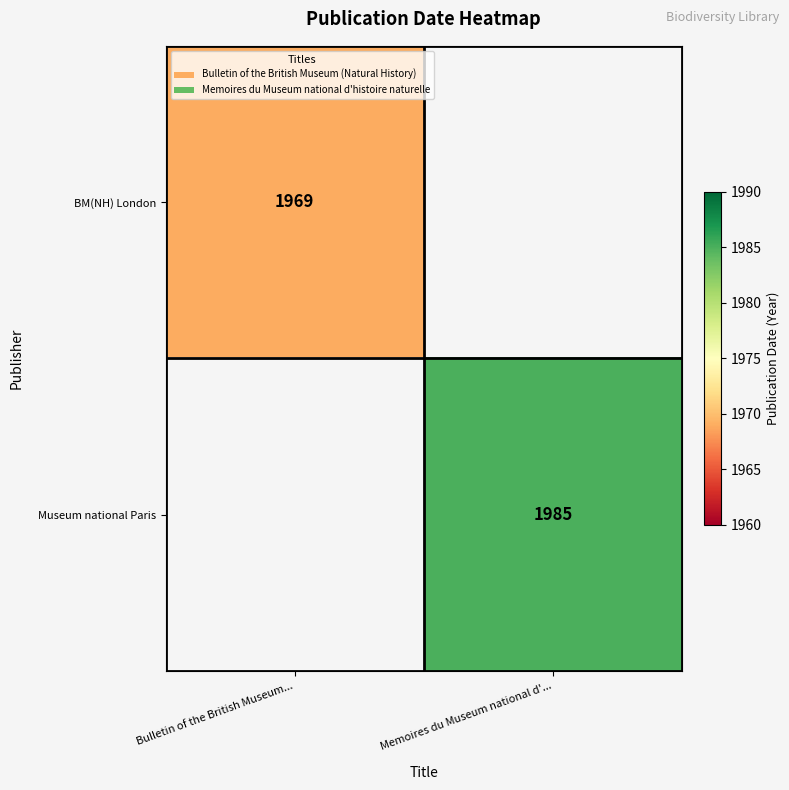

Is it true that Museum national Paris equals 1985 at Memoires du Museum national d'...?

True